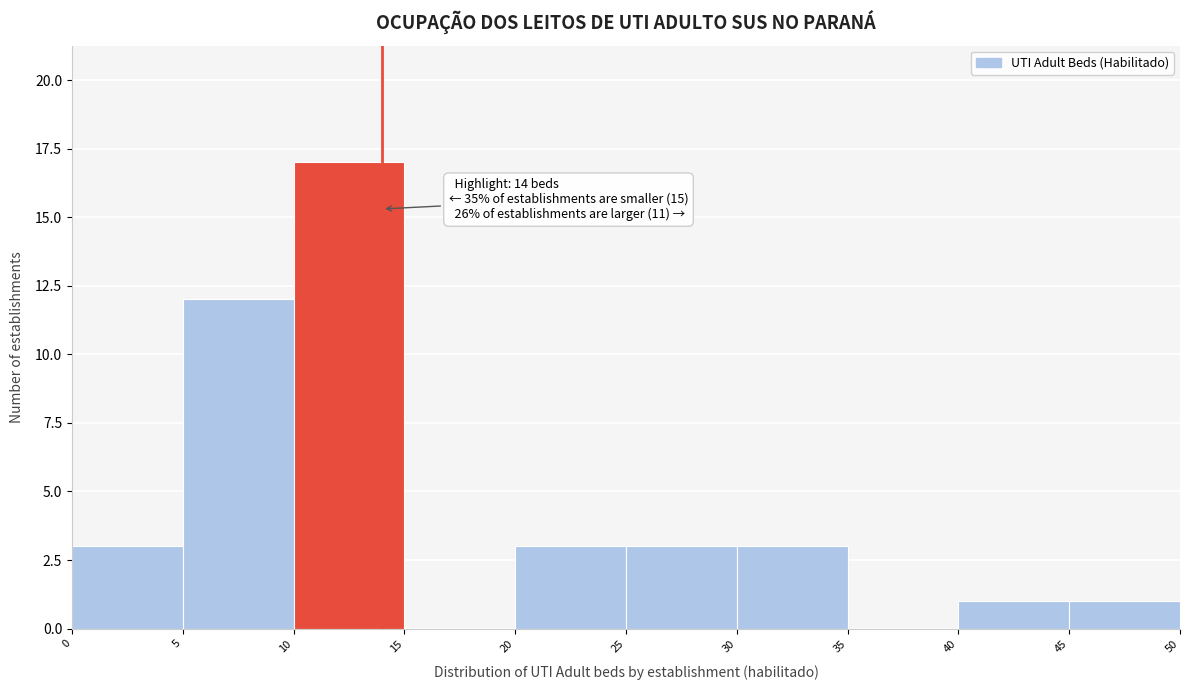

Which range on the x-axis has the tallest bar?

10 to 15